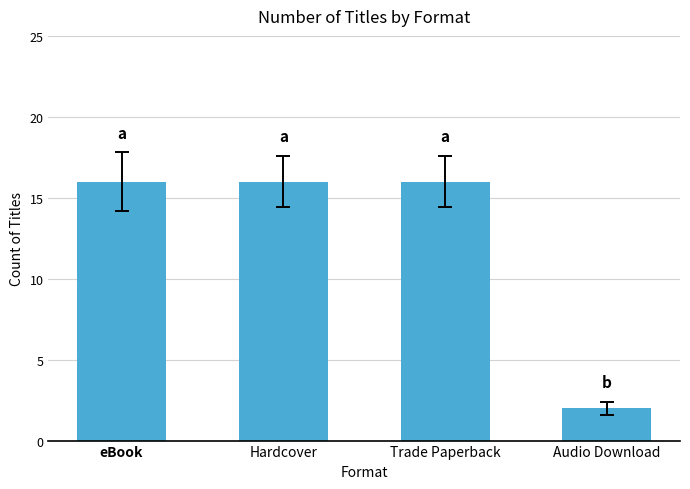

Are the bars horizontal?

No